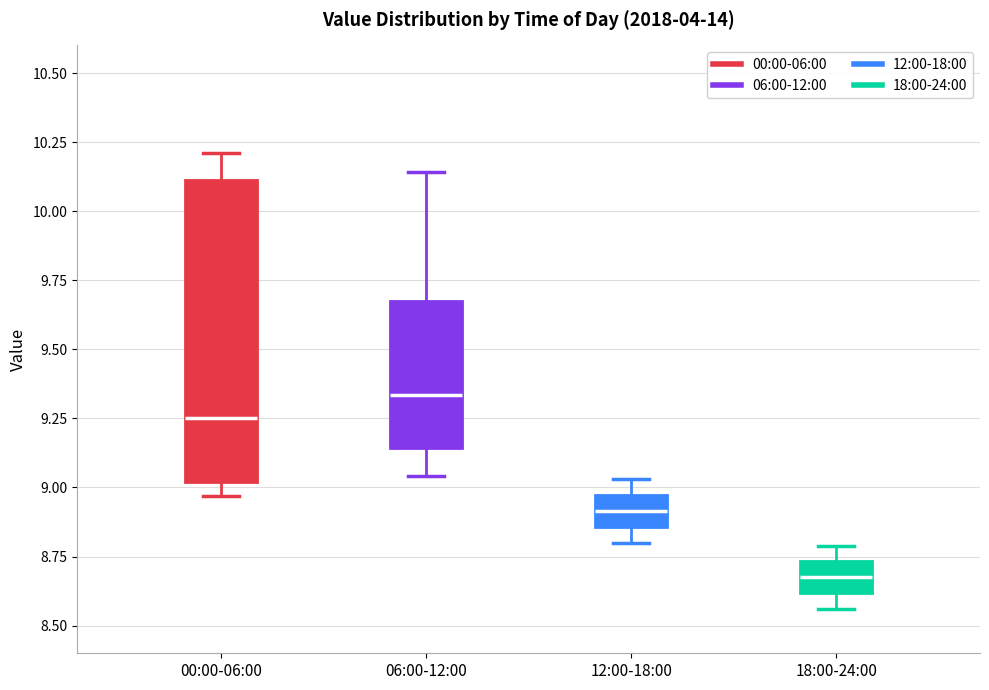

Which box's median line is the lowest?

18:00-24:00